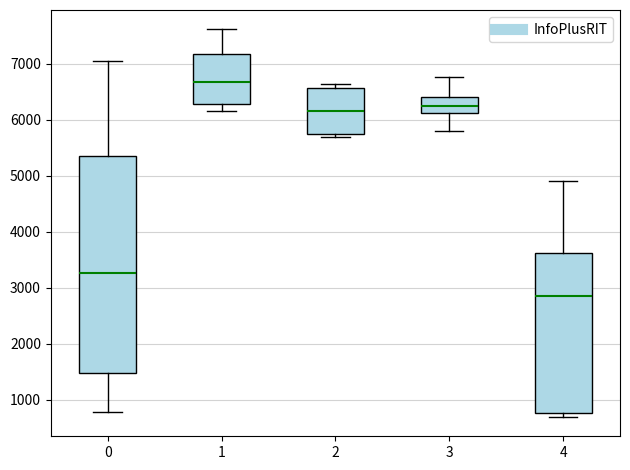

Which box is the tallest, from its lower edge to its upper edge?

0